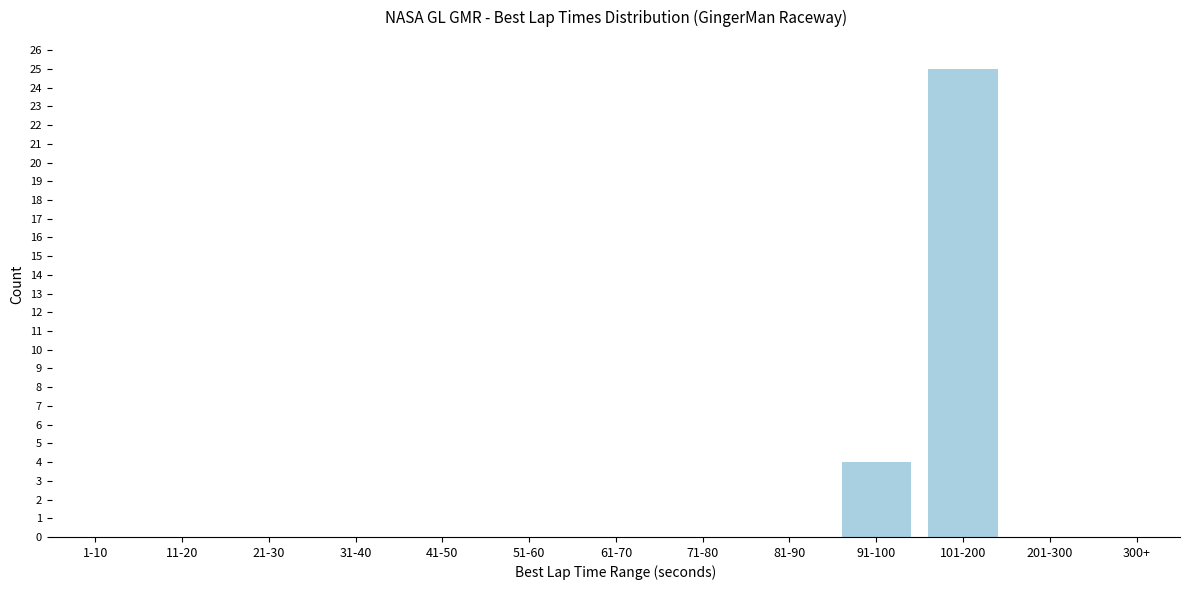

Reading left to right, list all the values displayed in this chart.

1-10=0	11-20=0	21-30=0	31-40=0	41-50=0	51-60=0	61-70=0	71-80=0	81-90=0	91-100=4	101-200=25	201-300=0	300+=0